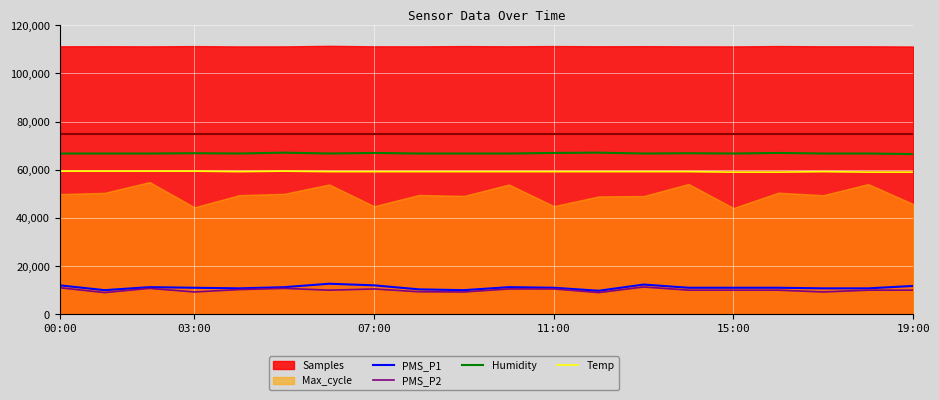

True or false: Humidity has a value of 118763 at 15:00.

False